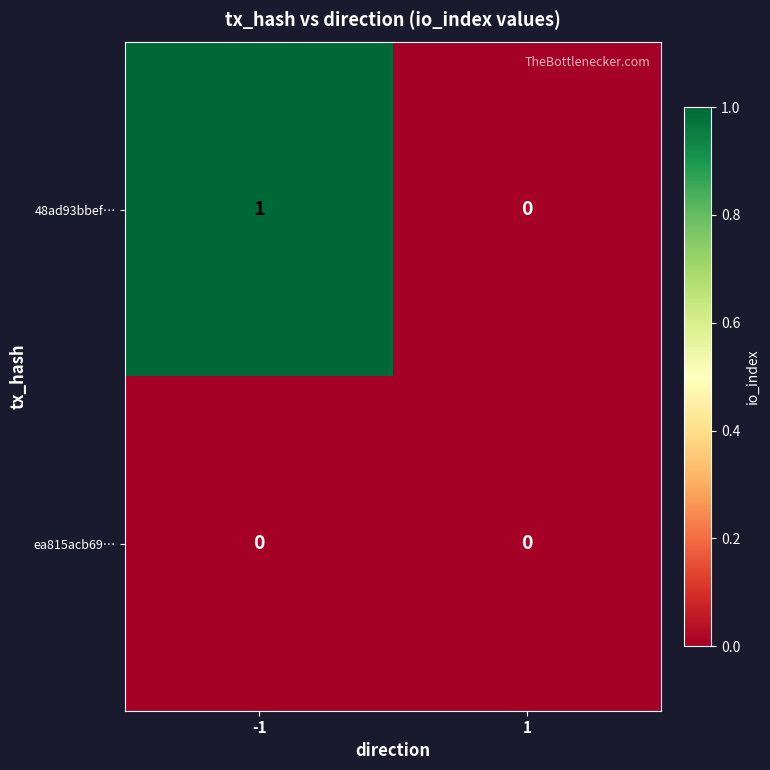

Between -1 and 1, which series saw the biggest shift?

48ad93bbef…